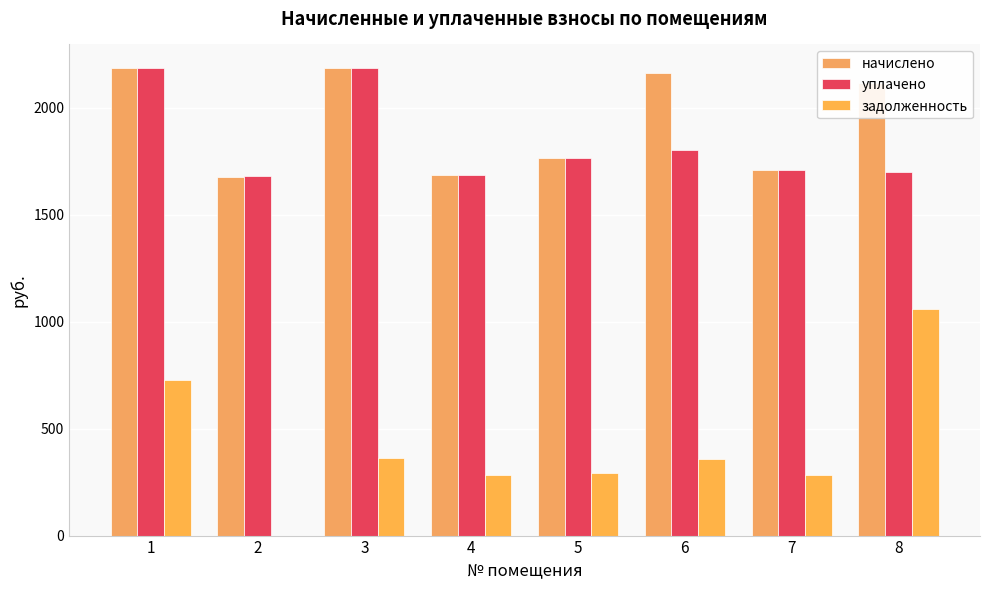

What is the difference between the maximum and minimum values in the задолженность series?

1059.2